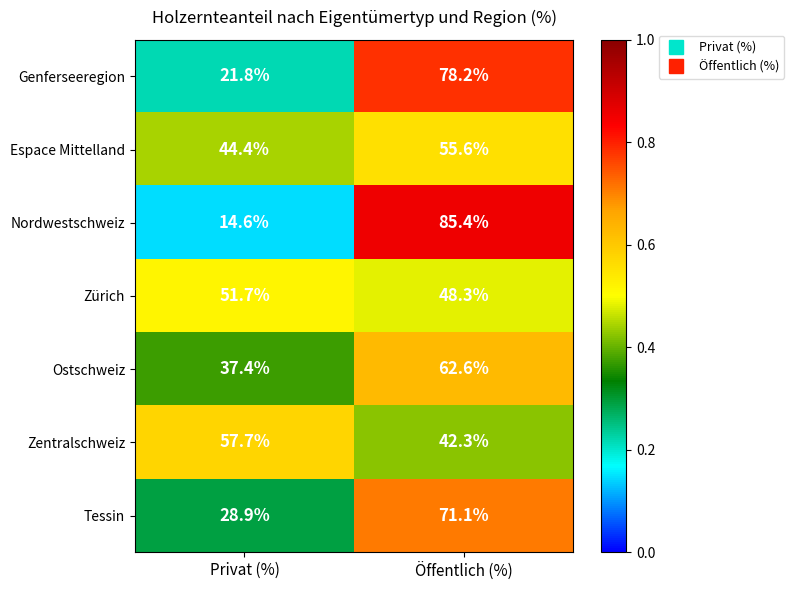

At which category does the chart reach its minimum across all series?

Privat (%)